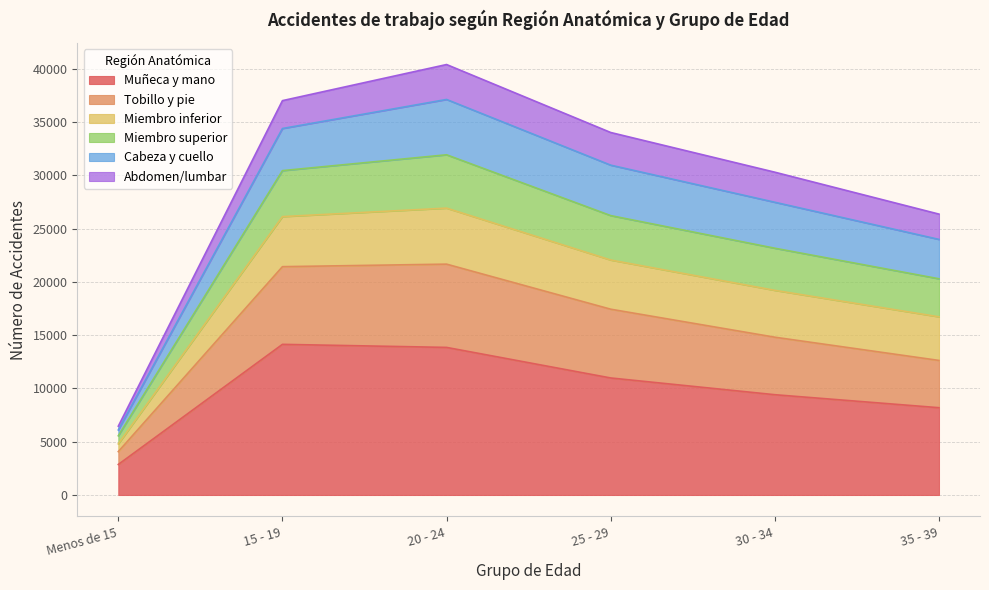

Where is the first local maximum for Muñeca y mano?

15 - 19